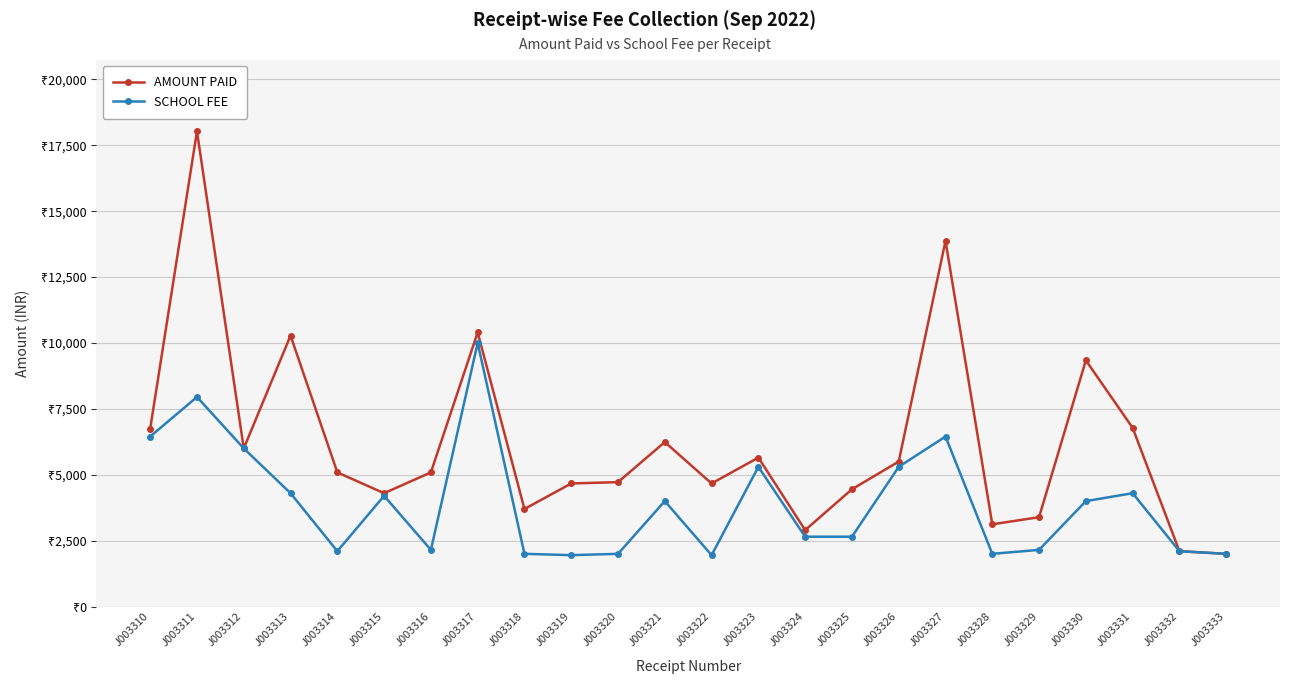

Does the chart have visible grid lines?

Yes